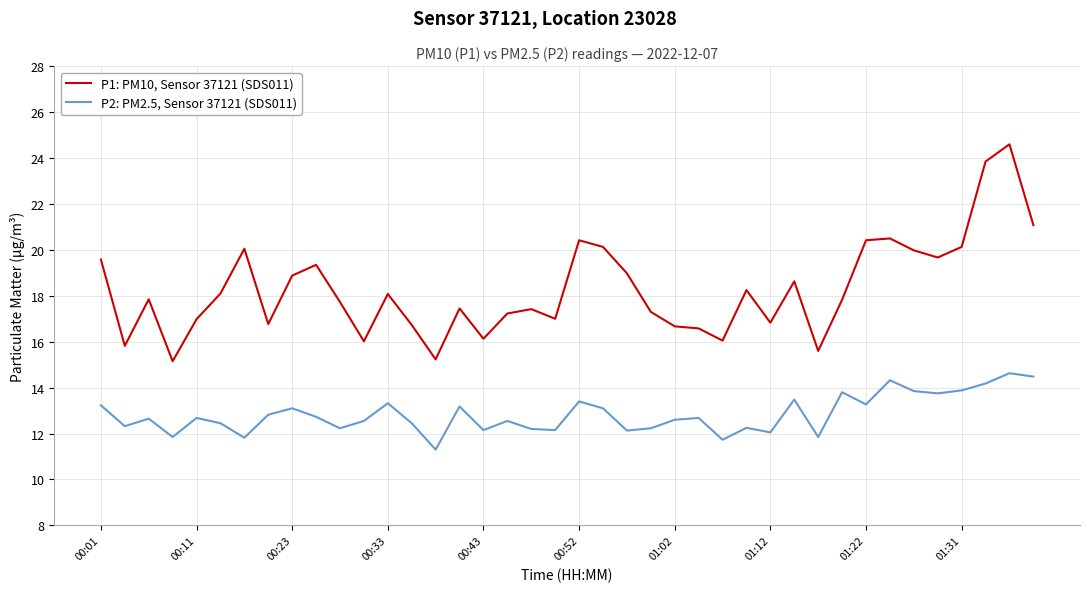

True or false: P1: PM10, Sensor 37121 (SDS011) and P2: PM2.5, Sensor 37121 (SDS011) intersect in this chart.

False